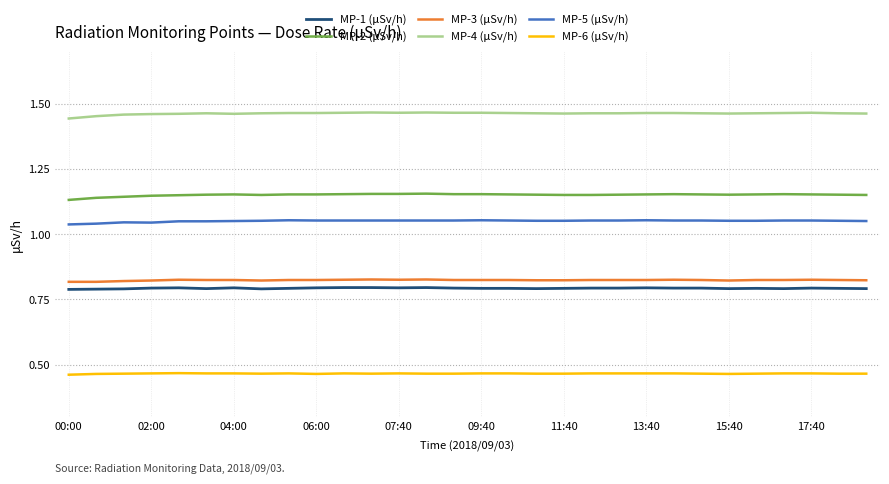

Which series has the largest total across all categories?

MP-4 (μSv/h)